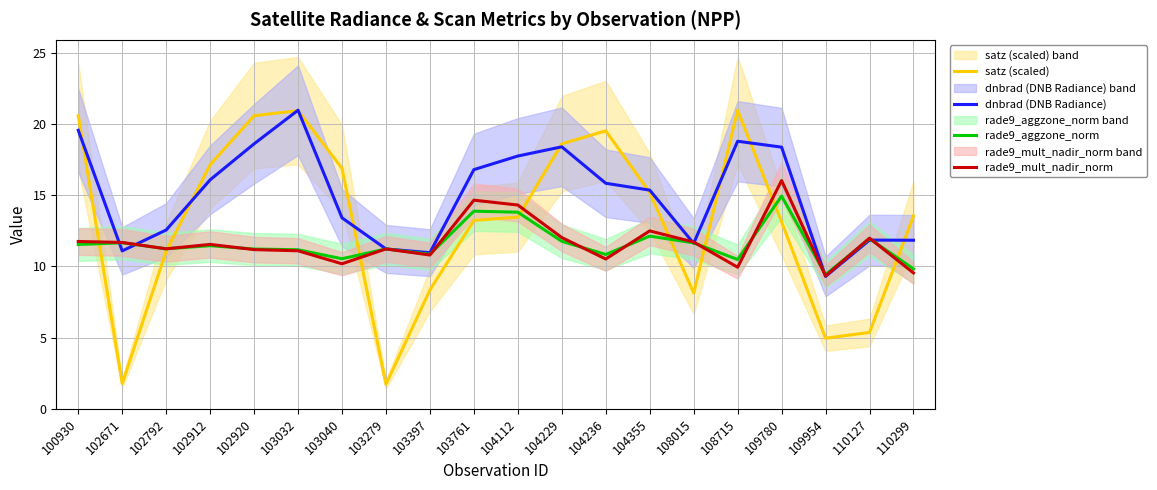

Where does the rade9_mult_nadir_norm series first go above 11?

100930